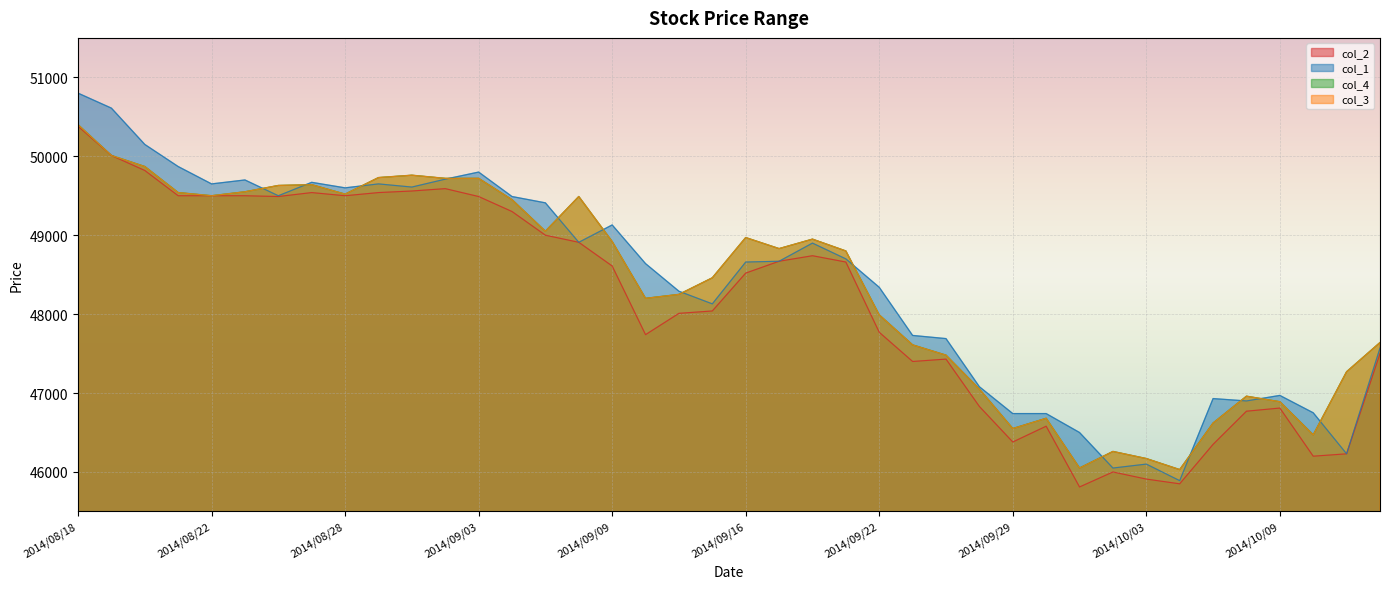

What is the minimum value for col_1?

45890